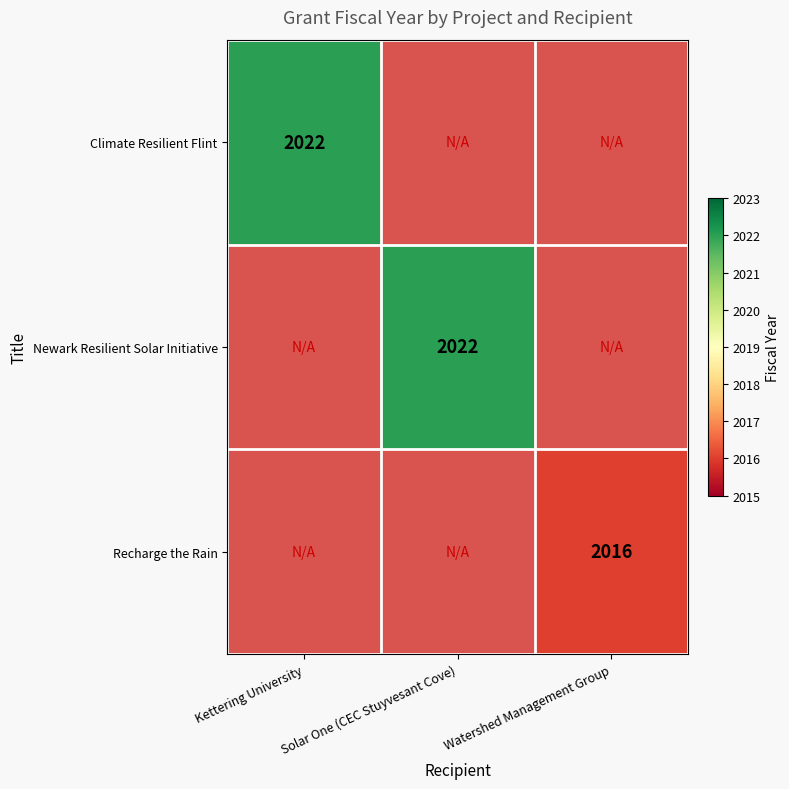

True or false: Climate Resilient Flint has a value of 3298 at Kettering University.

False